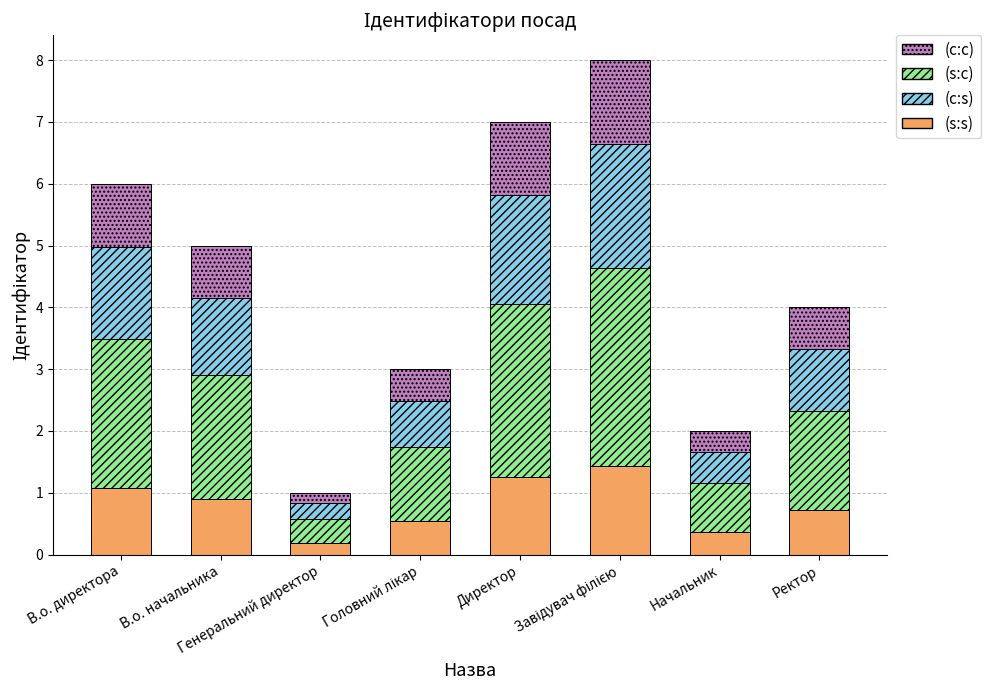

What is the sum of all (s:s) values?

6.5